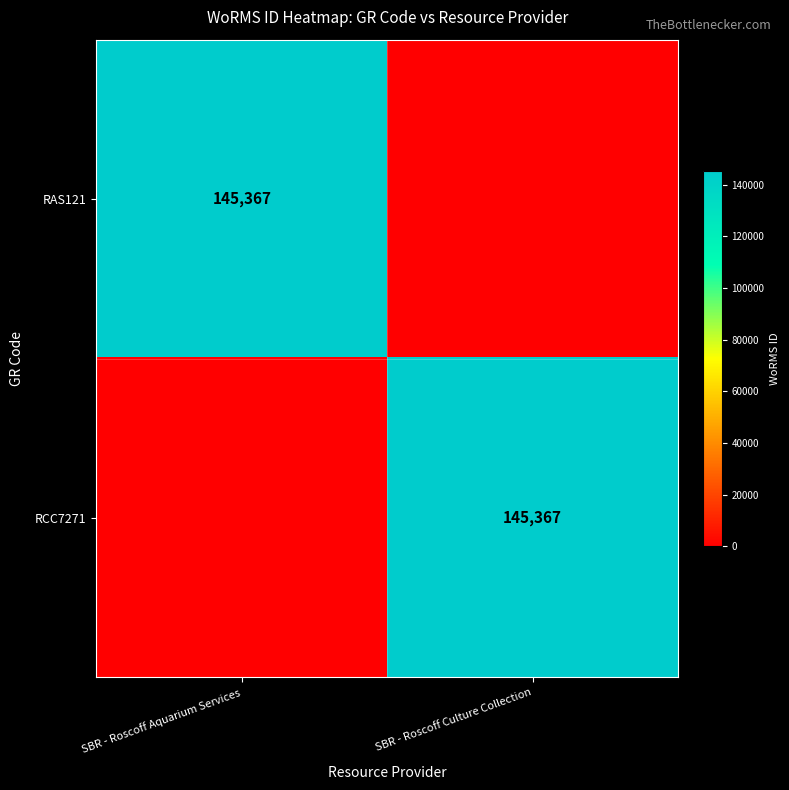

The RAS121 series shows 60049 at SBR - Roscoff Aquarium Services. True or false?

False